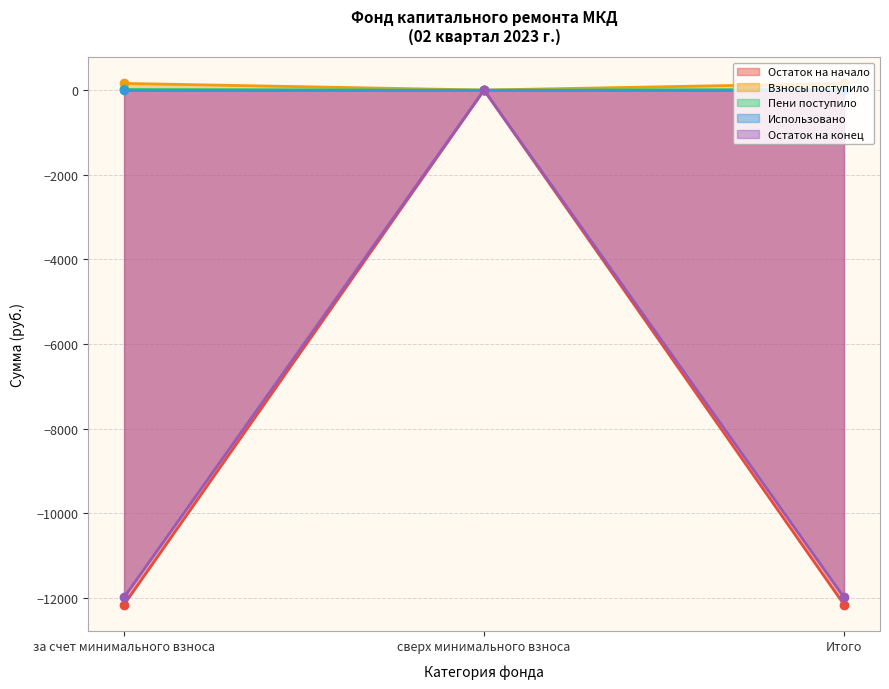

The value of Остаток на начало at Итого is -12152.4. True or false?

True